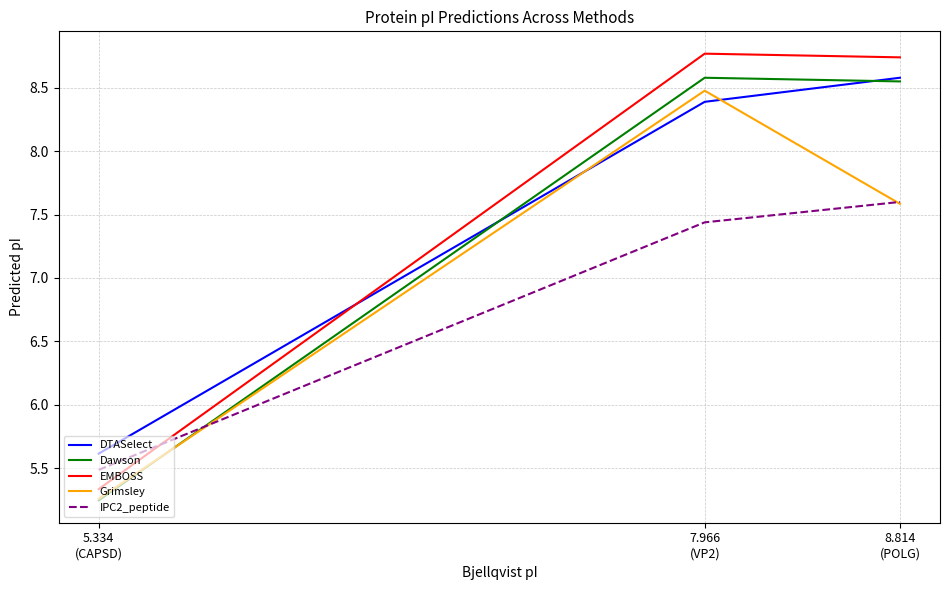

Which series has the largest range (max minus min)?

EMBOSS